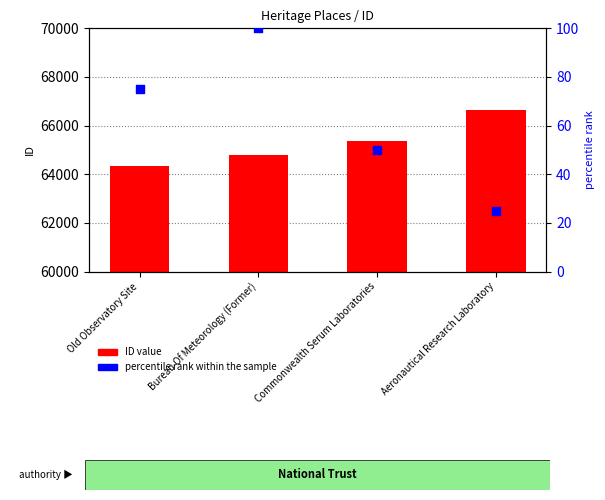

What is the total value across all series at Aeronautical Research Laboratory?

66649